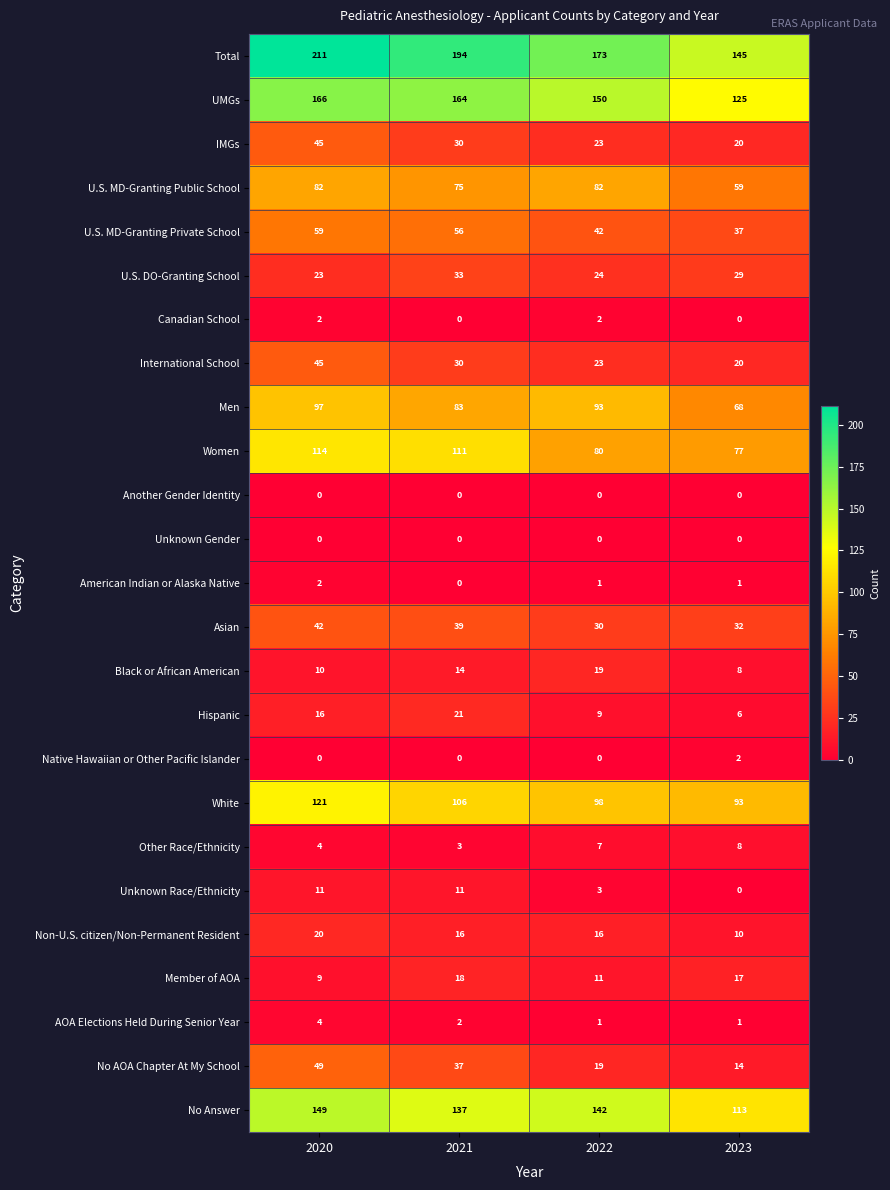

What is the difference between the highest and lowest values at 2023?

145